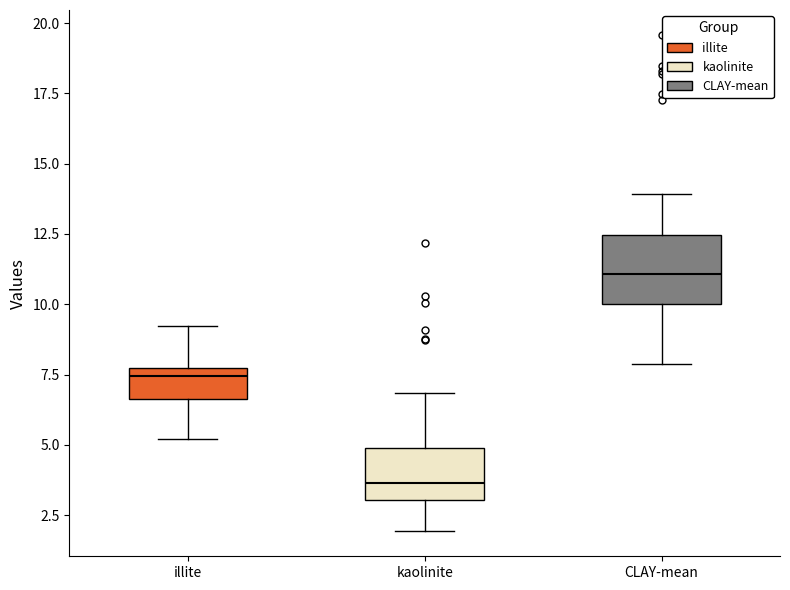

Which box has the lowest median line?

kaolinite